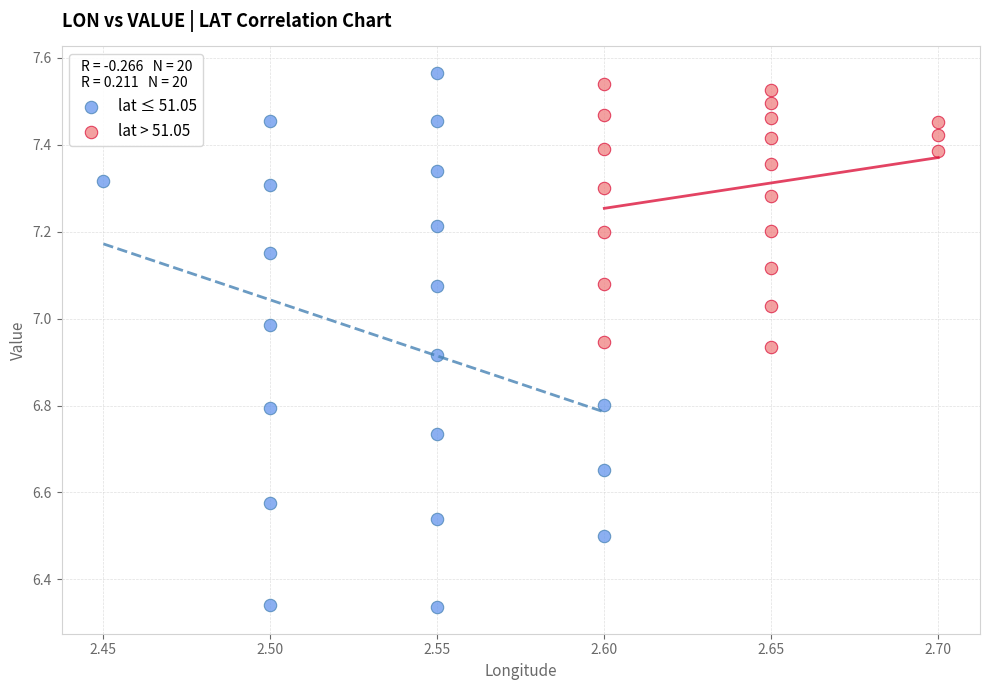

Which series has the widest spread of Y values?

lat ≤ 51.05